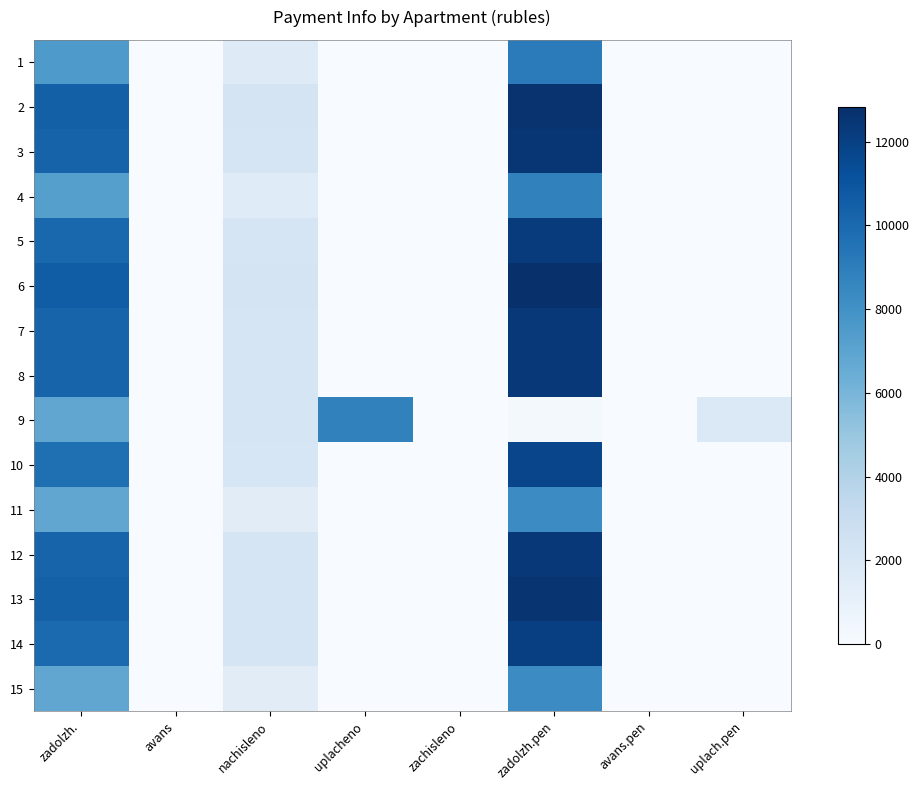

What is the spread (max minus min) of values at uplach.pen?

1792.4